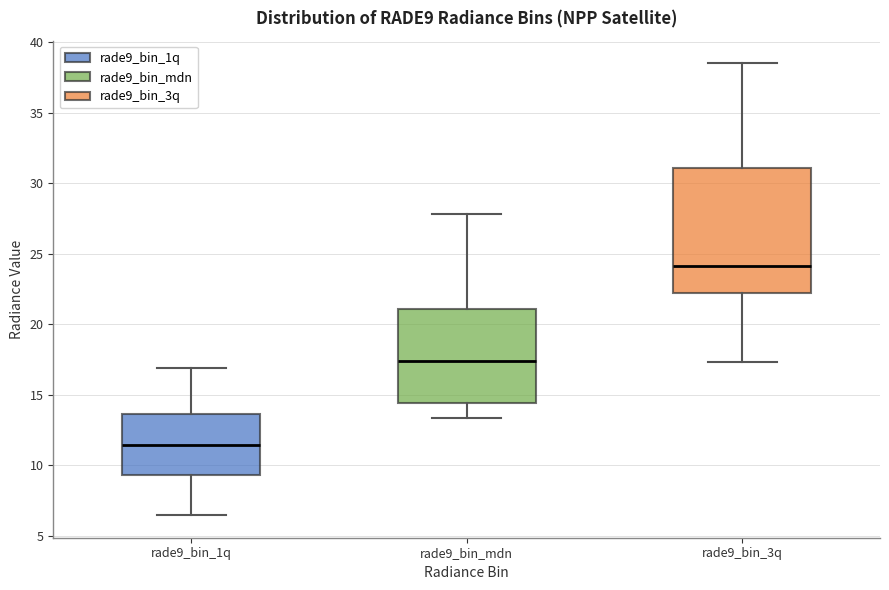

Where does the upper whisker of the box for rade9_bin_3q end on the y-axis? The values are not printed on the chart, so give them approximately, as read against the axis.

38.5